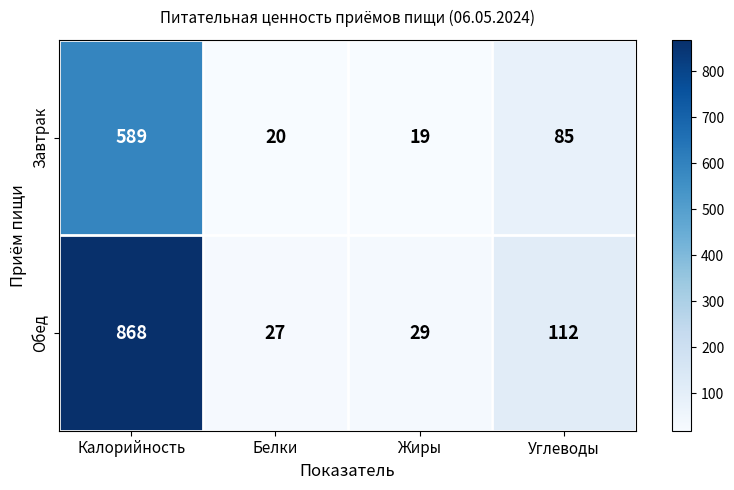

Which series has the largest range (max minus min)?

Обед